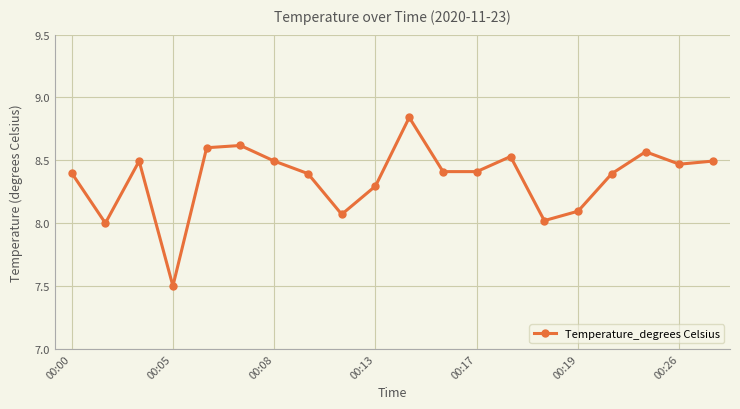

True or false: the data has more than 1 interior local peaks.

True